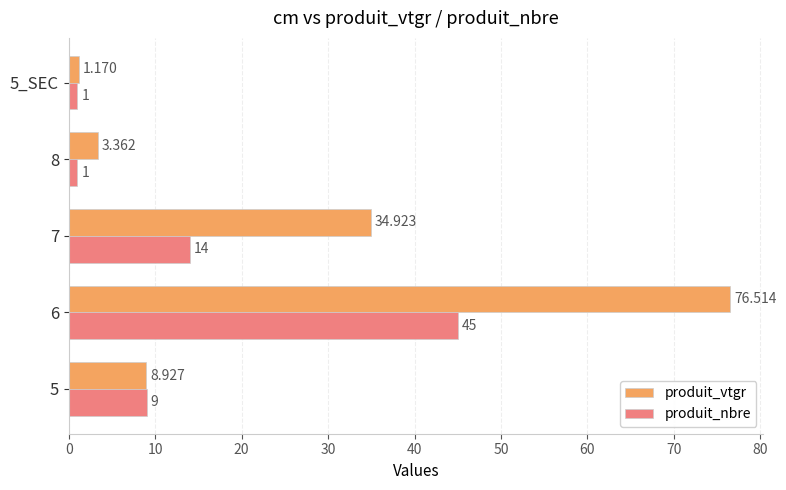

Is the value of produit_vtgr at 7 greater than the value of produit_nbre at 8?

Yes